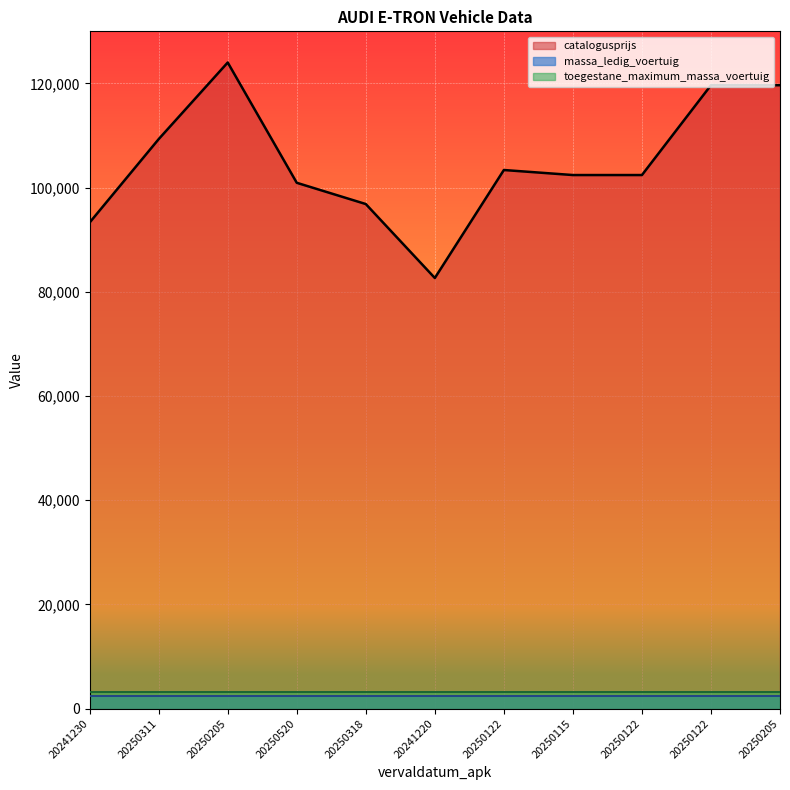

At which label does the data first exceed 102414?

20250311